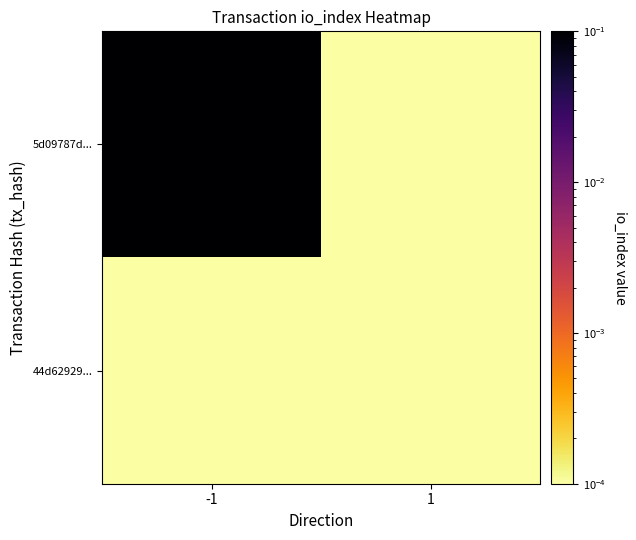

Between -1 and 1, which series saw the biggest shift?

5d09787d...